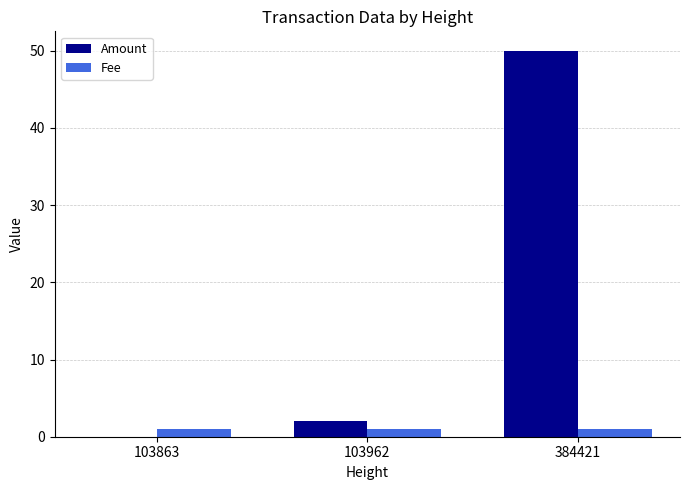

Which series has the largest total across all categories?

Amount